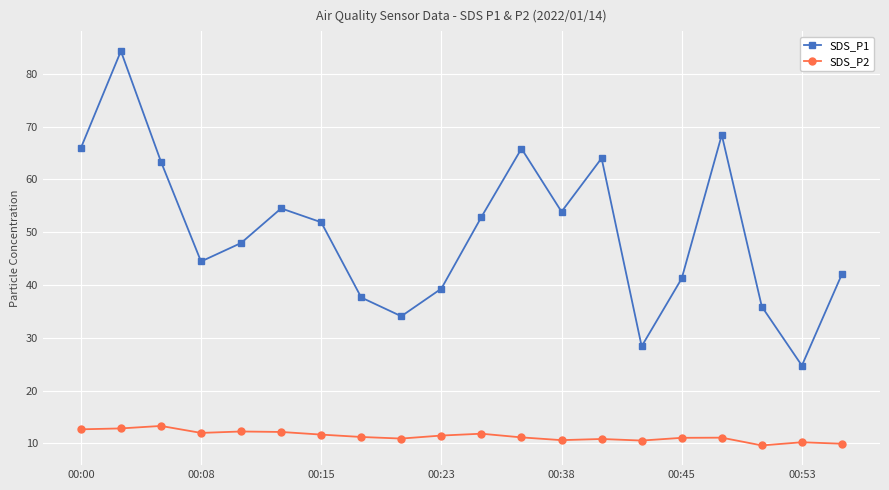

List the series in order of their peak value, highest first.

SDS_P1, SDS_P2